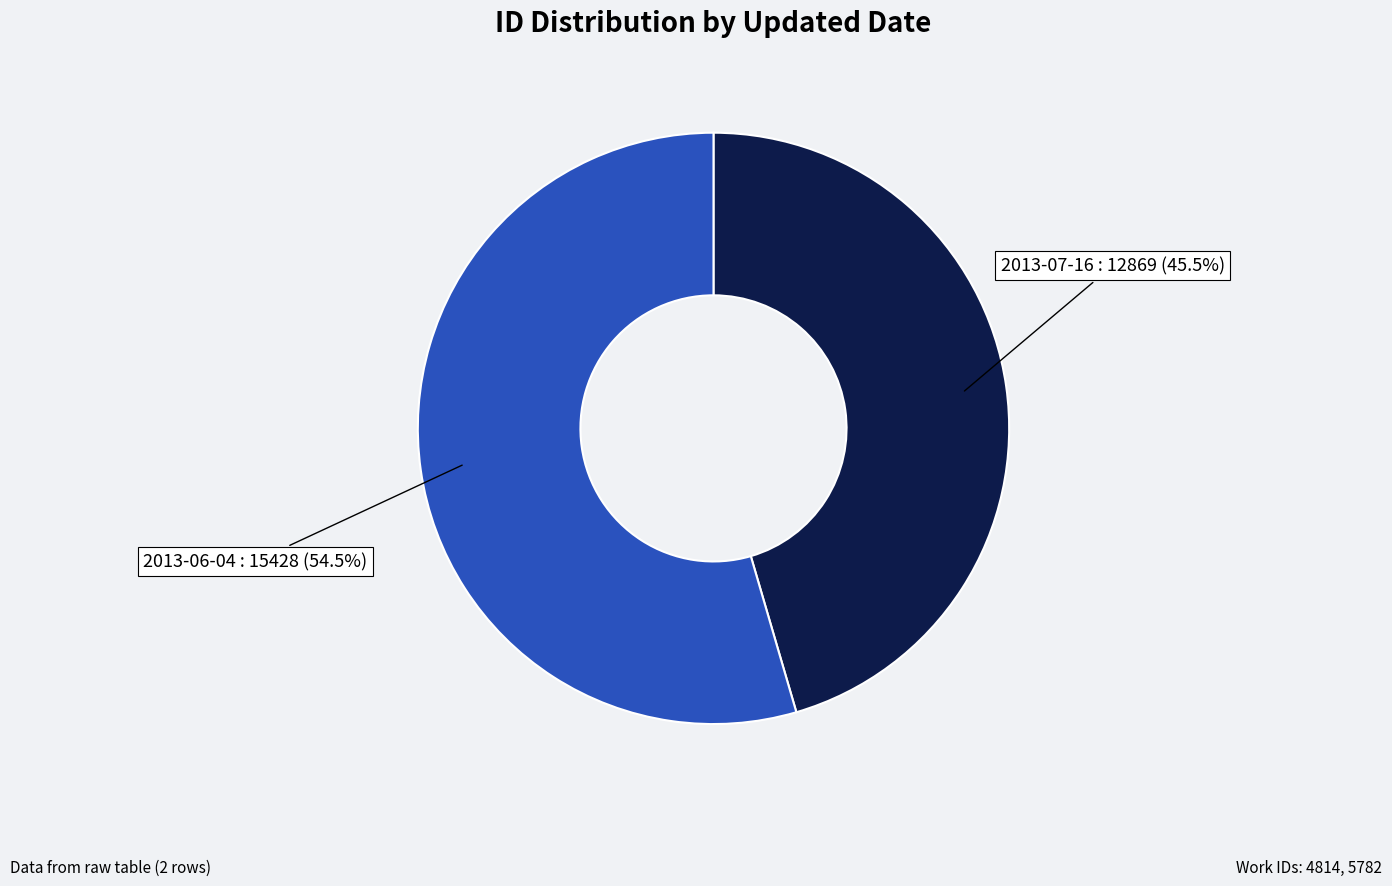

Is there a majority slice in this chart?

Yes